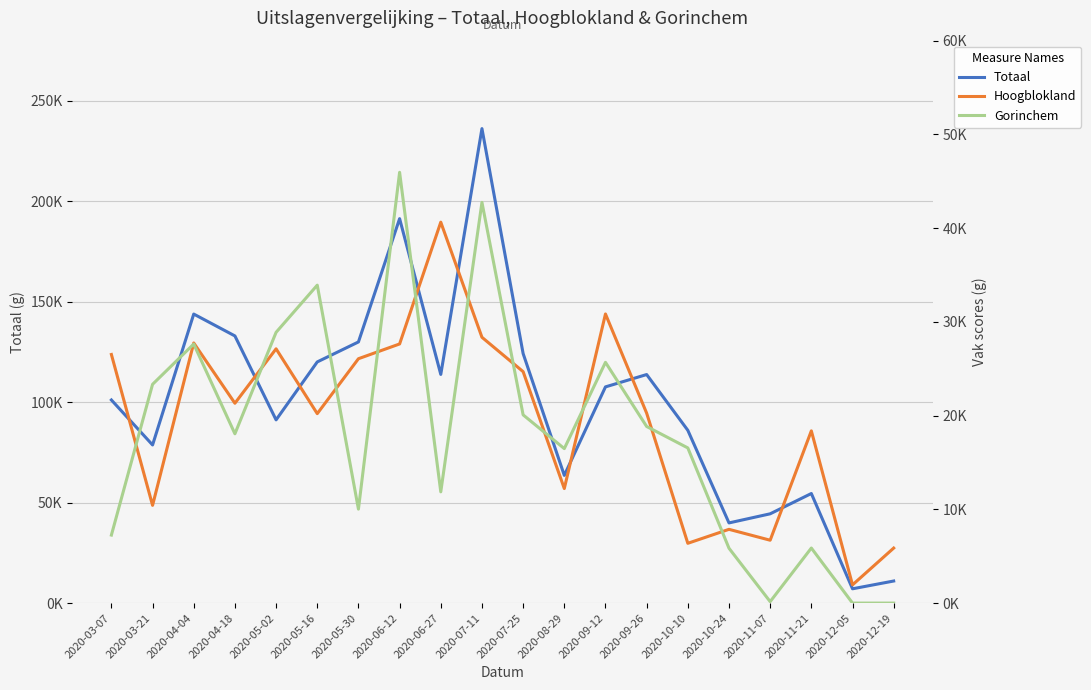

True or false: Totaal and Gorinchem cross at least once.

False